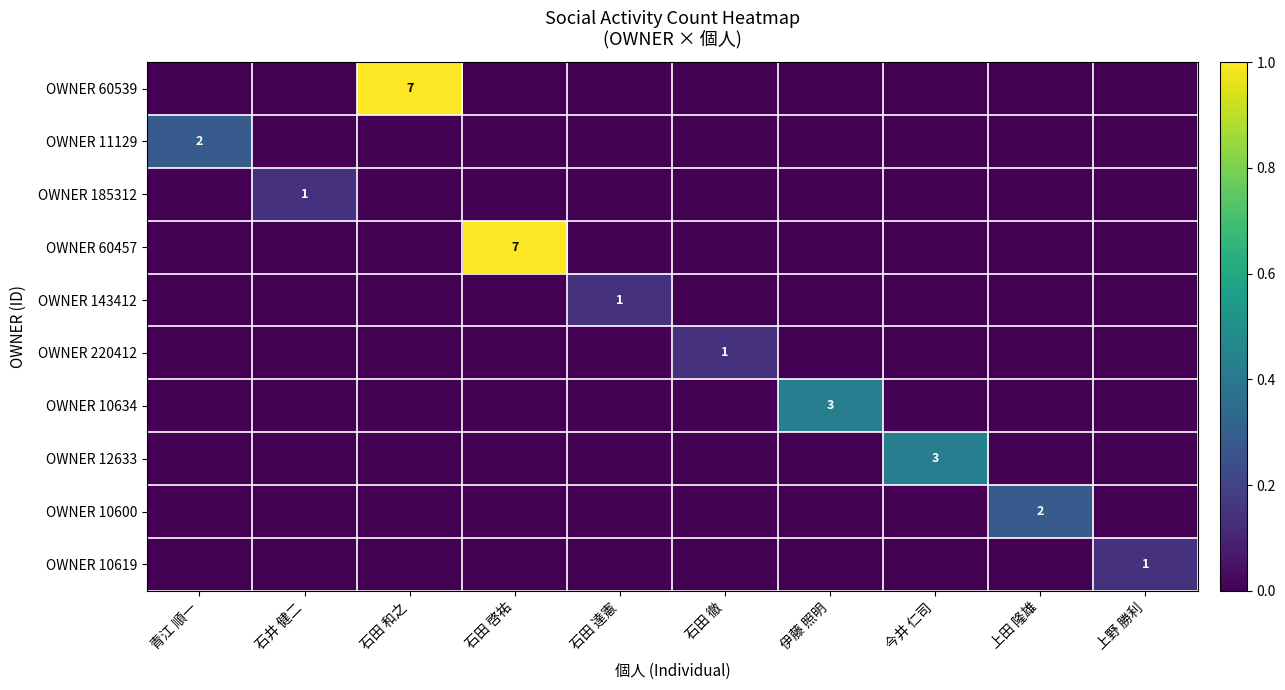

True or false: OWNER 220412 has a value of 1 at 石田 徹.

True